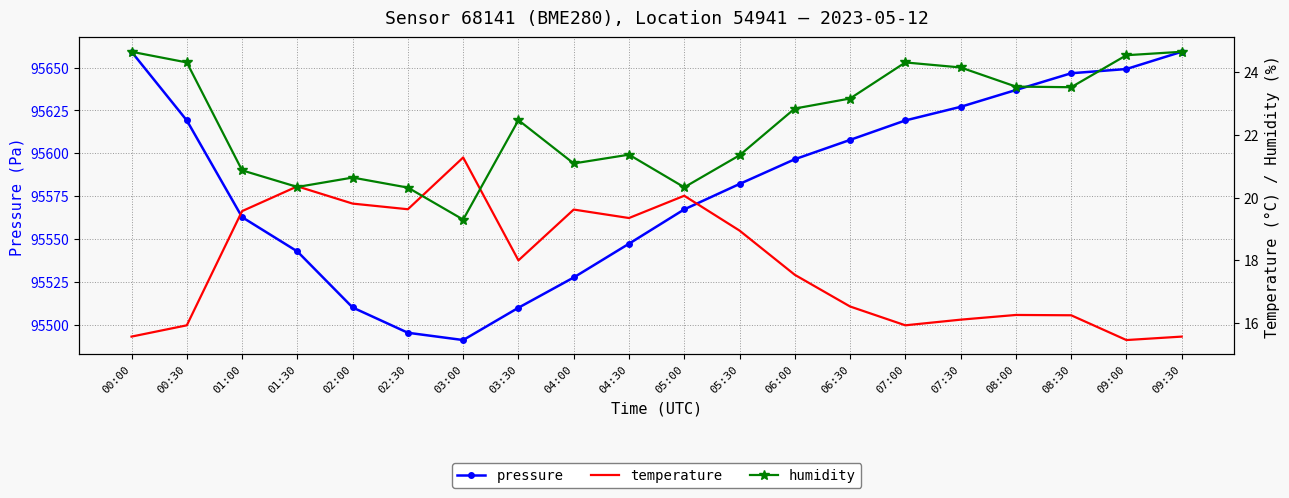

What are all the series names shown in the legend?

pressure, temperature, humidity